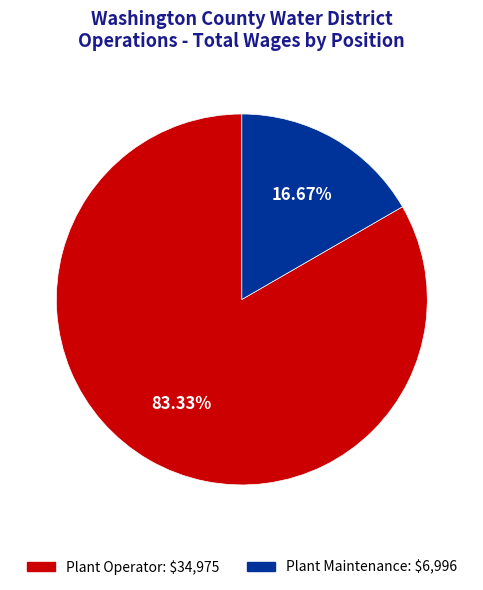

How many segments does this pie chart have?

2